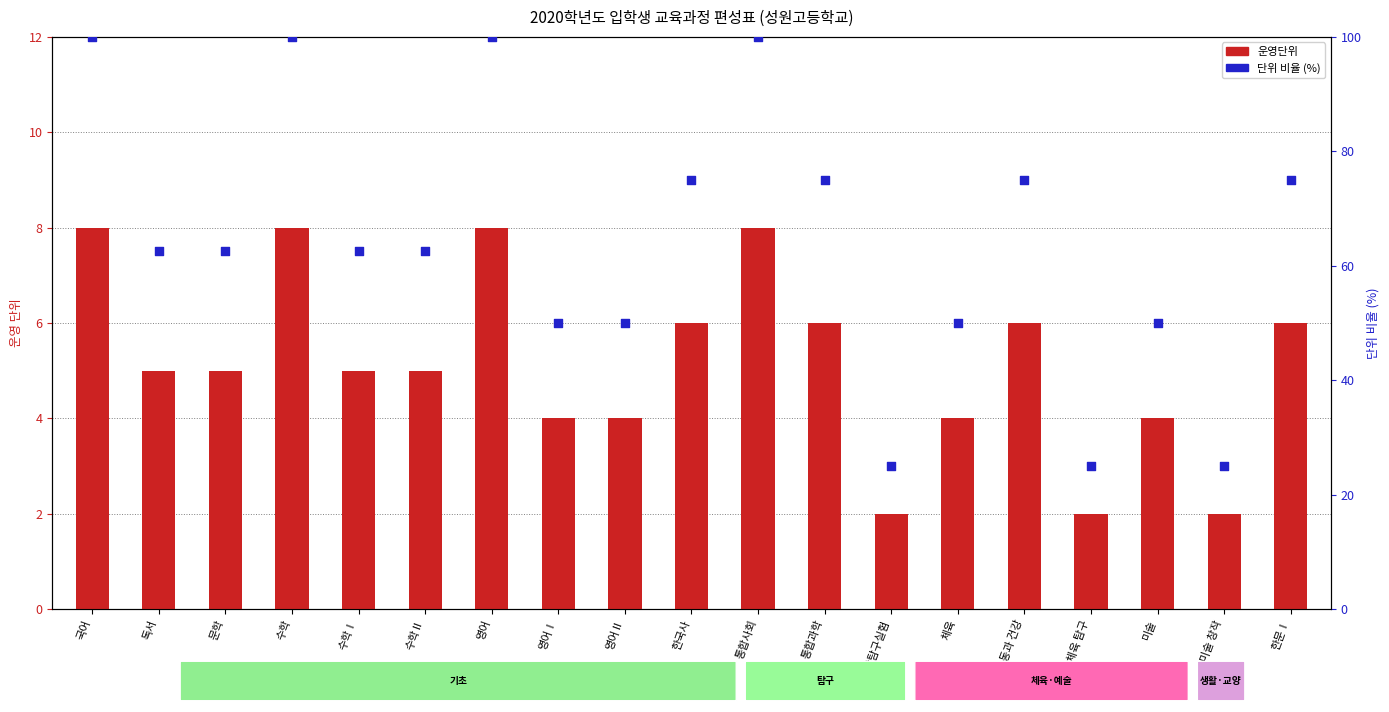

Which series has the largest Y range (max minus min)?

단위 비율 (%)